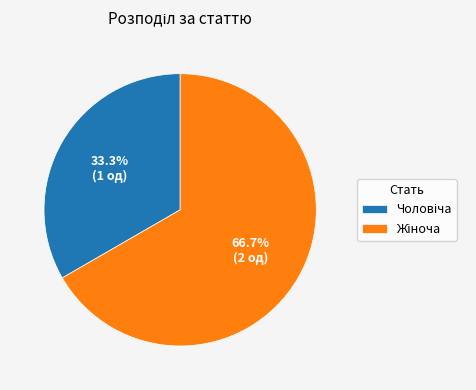

Is there any slice that represents more than half of the pie?

Yes